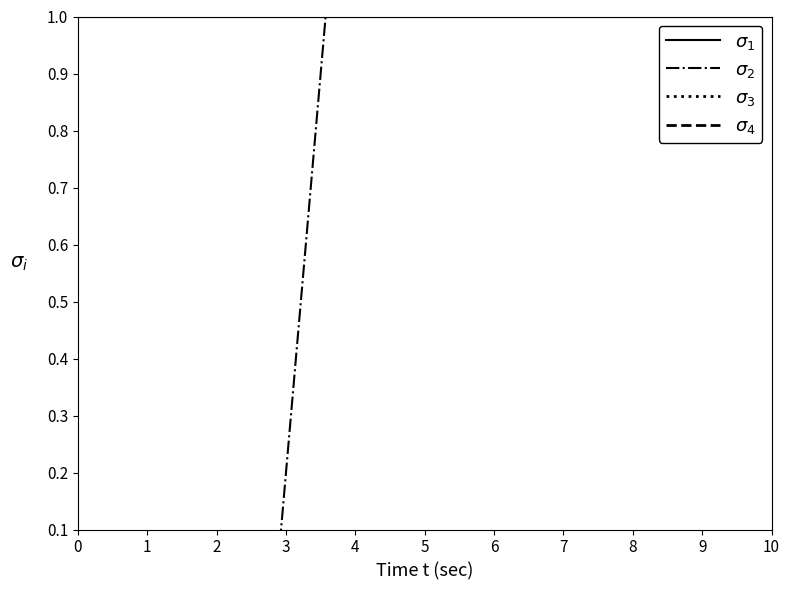

The $\sigma_1$ series shows 1 at 5. True or false?

False